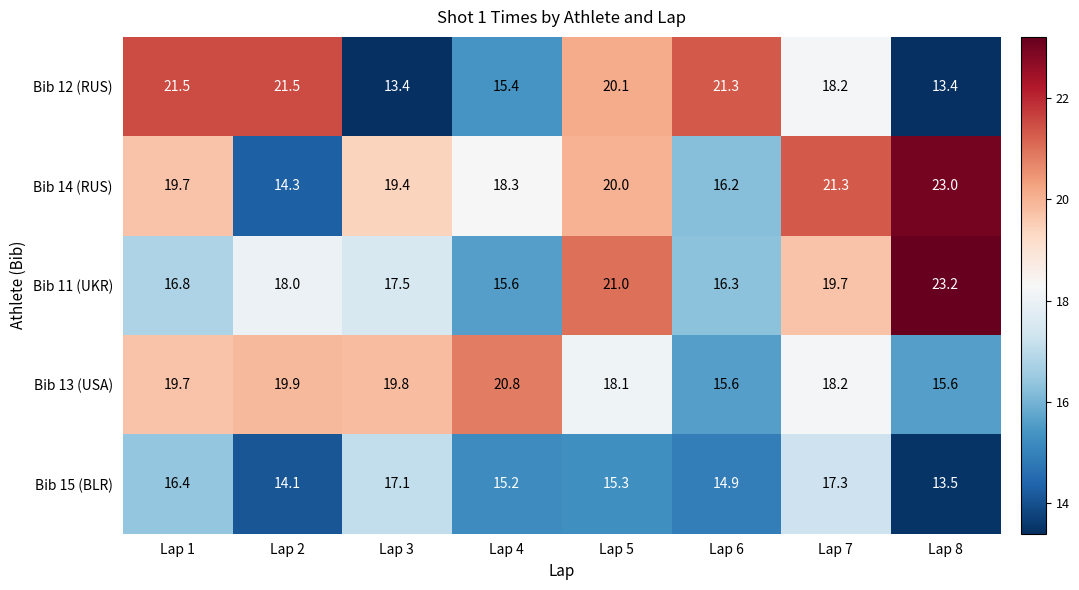

Is the value of Bib 15 (BLR) at Lap 2 greater than the value of Bib 14 (RUS) at Lap 1?

No